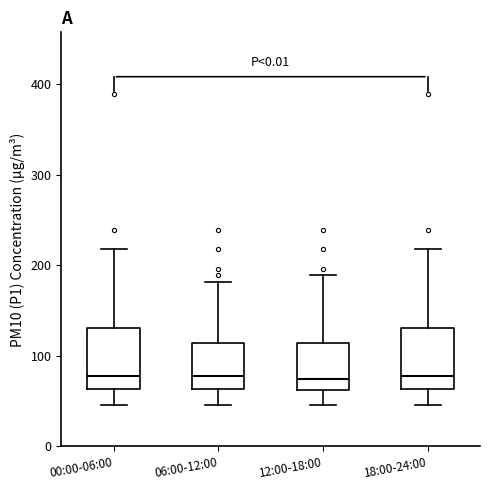

Reading left to right, read every box against the y-axis: the position of its median line, the range the box covers, and the ends of its whiskers. The values are not printed on the chart, so give them approximately, as read against the axis.

00:00-06:00: median 80, box 60 to 130, whiskers 50 to 220
06:00-12:00: median 80, box 60 to 110, whiskers 50 to 180
12:00-18:00: median 70, box 60 to 110, whiskers 50 to 190
18:00-24:00: median 80, box 60 to 130, whiskers 50 to 220